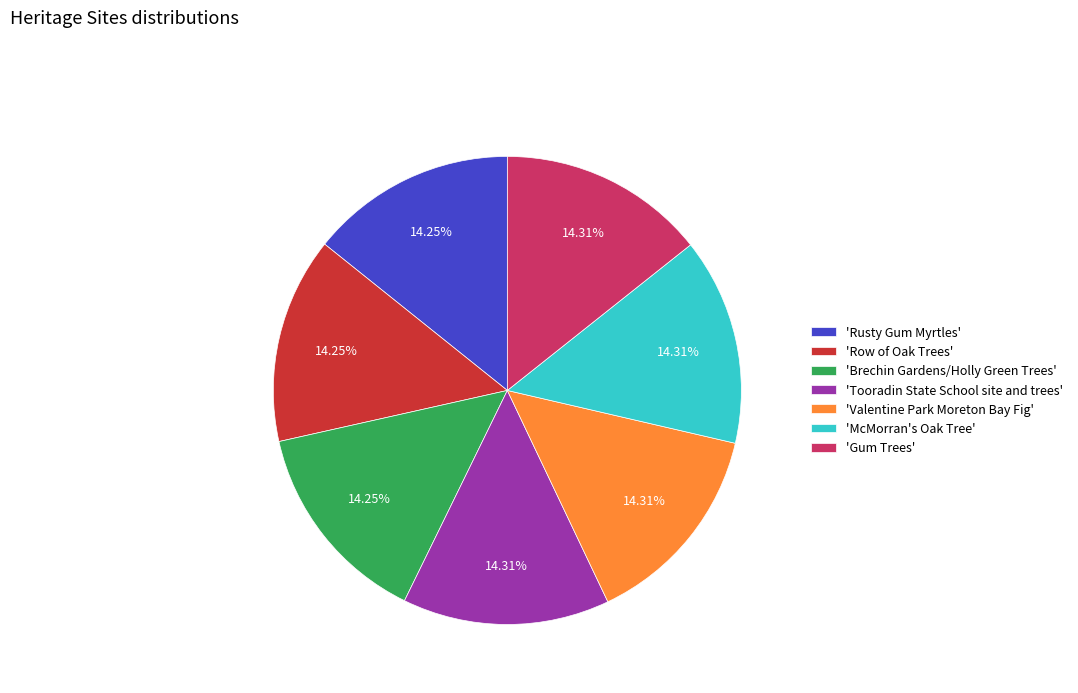

Is the sum of 'Valentine Park Moreton Bay Fig' and 'Gum Trees' greater than half?

No